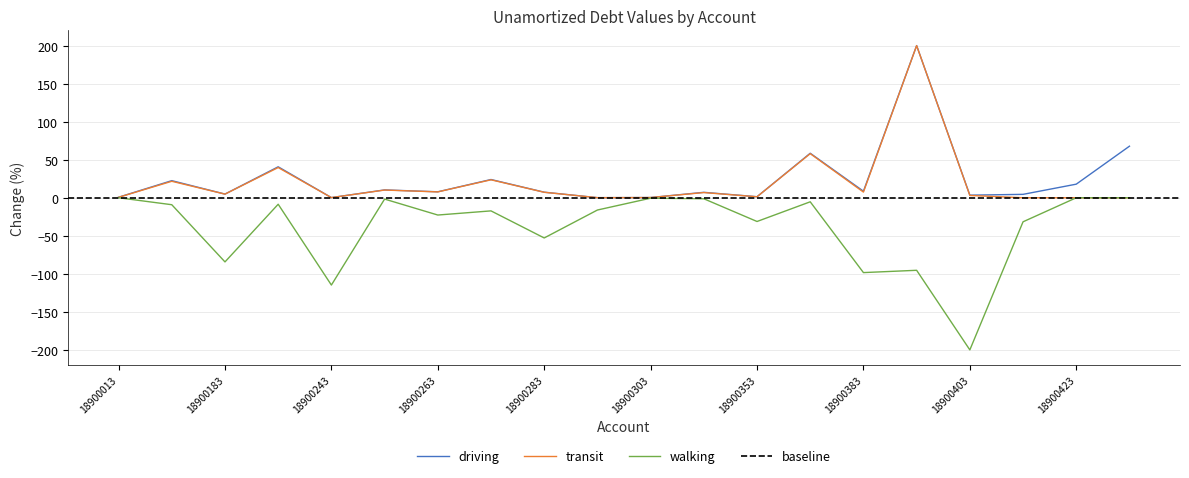

True or false: walking and driving intersect in this chart.

False